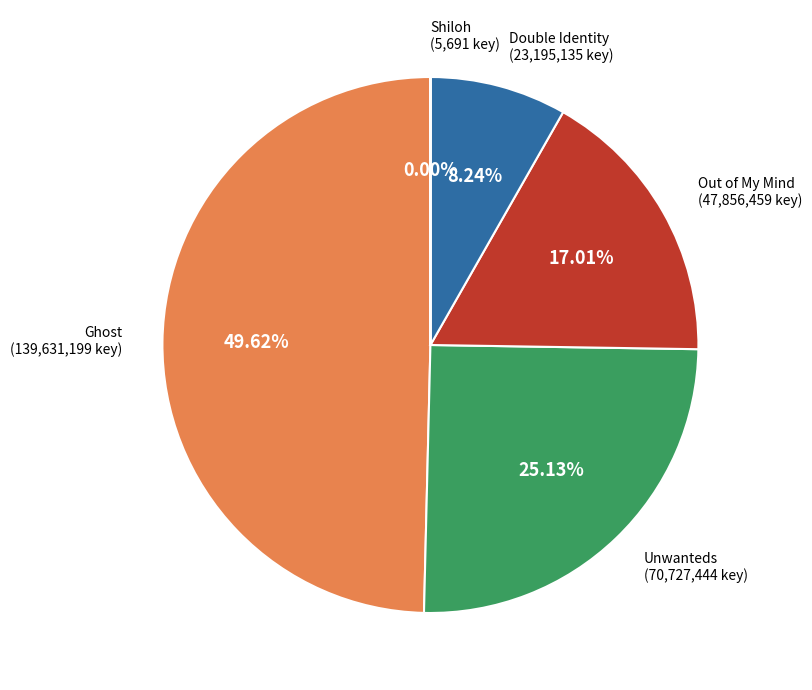

Is there any slice that represents more than half of the pie?

No